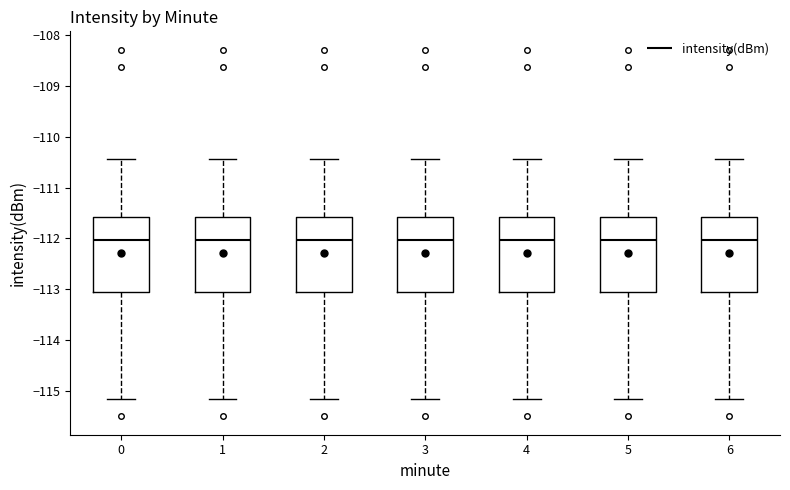

Reading left to right, read every box against the y-axis: the position of its median line, the range the box covers, and the ends of its whiskers. The values are not printed on the chart, so give them approximately, as read against the axis.

0: median -112.0, box -113.1 to -111.6, whiskers -115.2 to -110.4
1: median -112.0, box -113.1 to -111.6, whiskers -115.2 to -110.4
2: median -112.0, box -113.1 to -111.6, whiskers -115.2 to -110.4
3: median -112.0, box -113.1 to -111.6, whiskers -115.2 to -110.4
4: median -112.0, box -113.1 to -111.6, whiskers -115.2 to -110.4
5: median -112.0, box -113.1 to -111.6, whiskers -115.2 to -110.4
6: median -112.0, box -113.1 to -111.6, whiskers -115.2 to -110.4